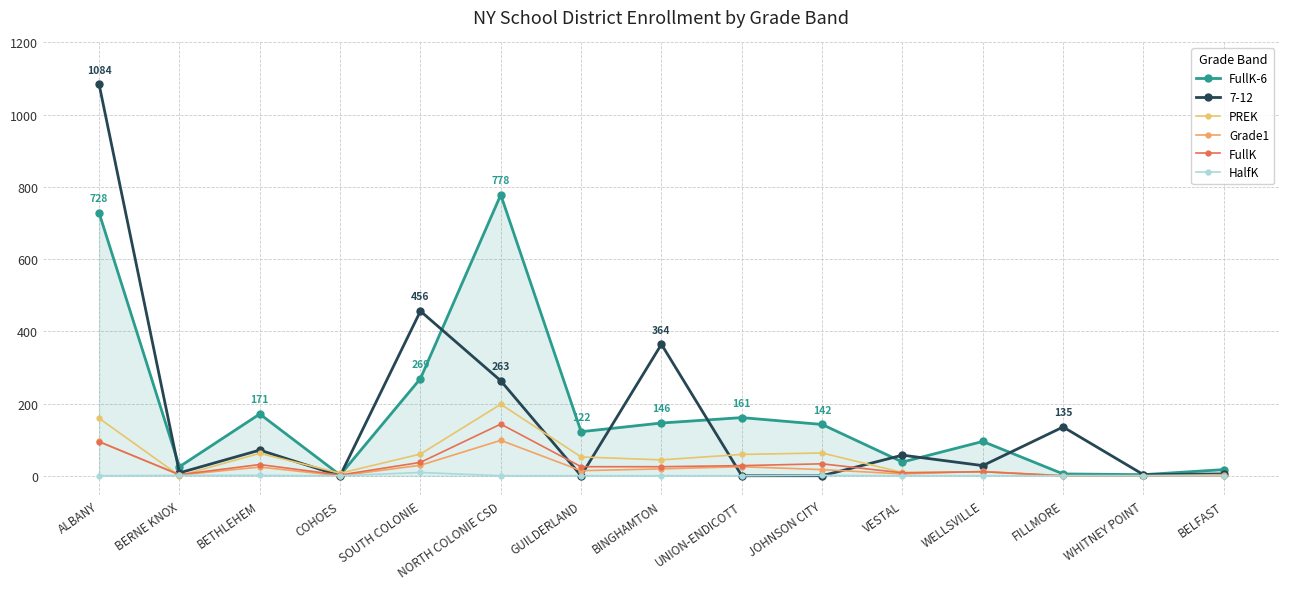

What is the spread (max minus min) of values at BERNE KNOX?

25